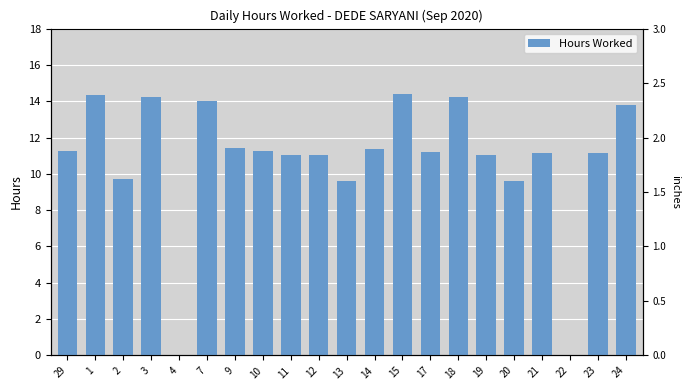

What is the sum of all values?

225.9